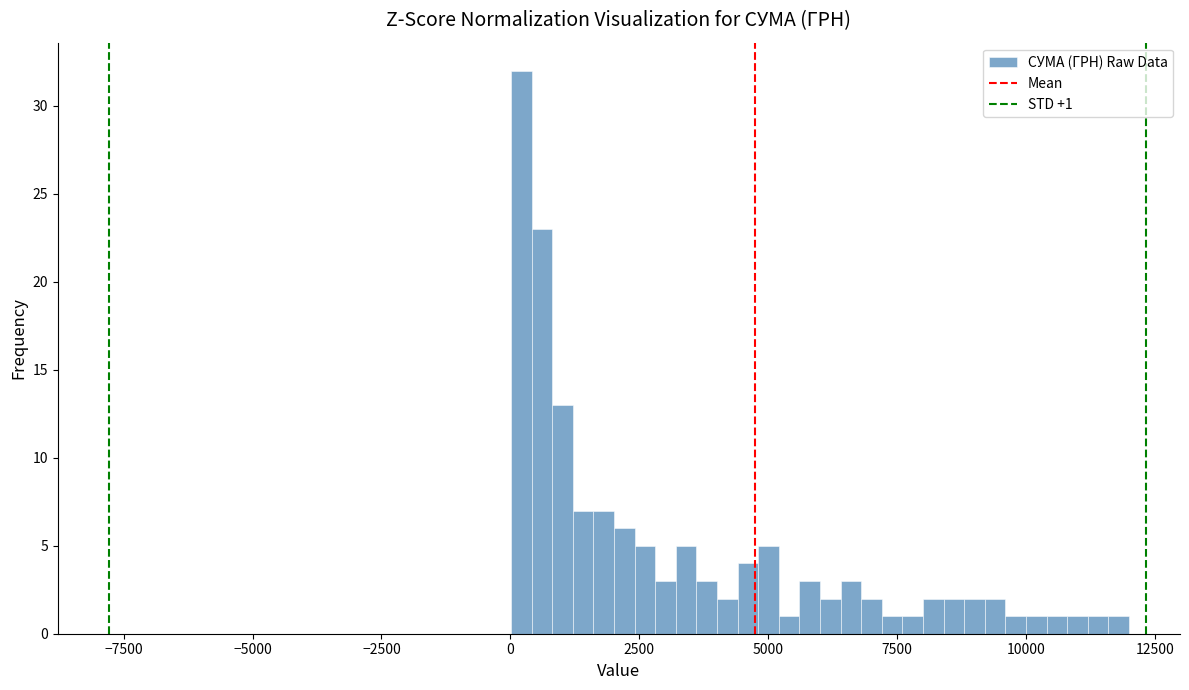

Around what value on the x-axis is the tallest bar? Give the approximate position of its centre, as read against the axis.

0